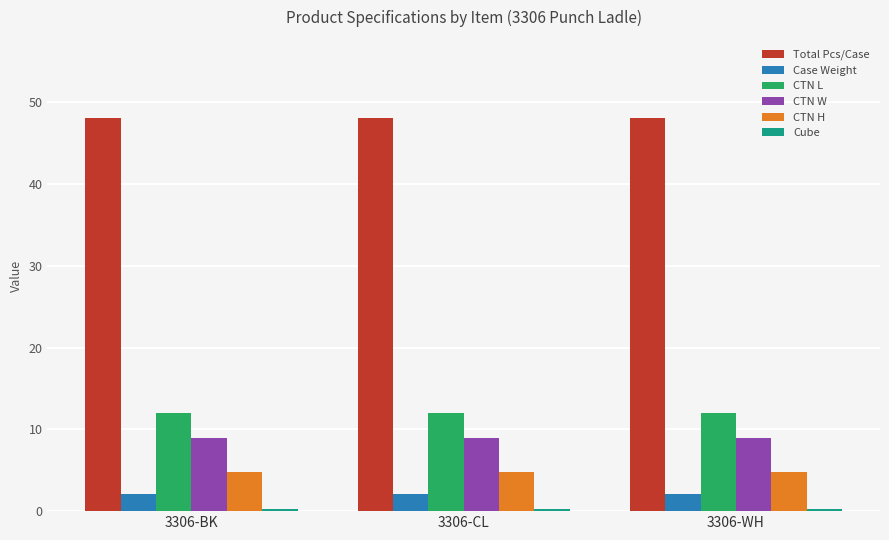

What is the difference between the highest and lowest values at 3306-CL?

47.7